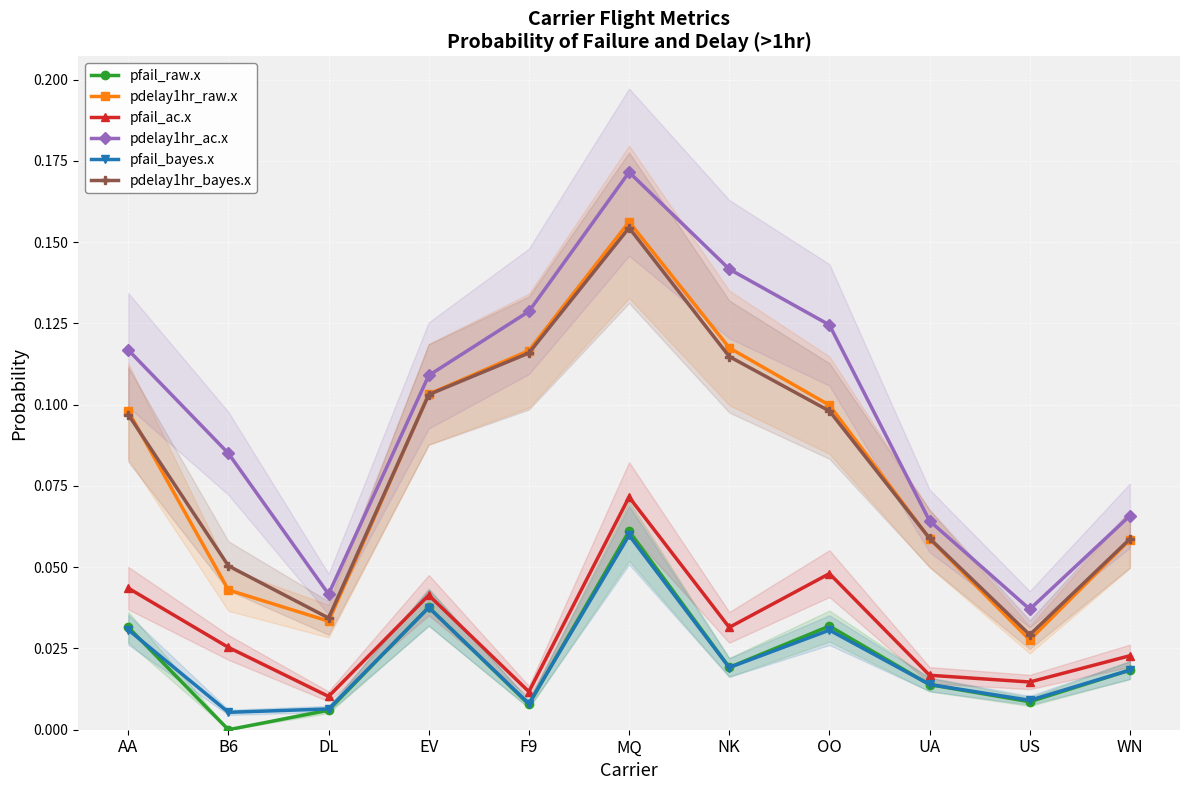

What is the difference between the maximum and minimum values in the pdelay1hr_bayes.x series?

0.1